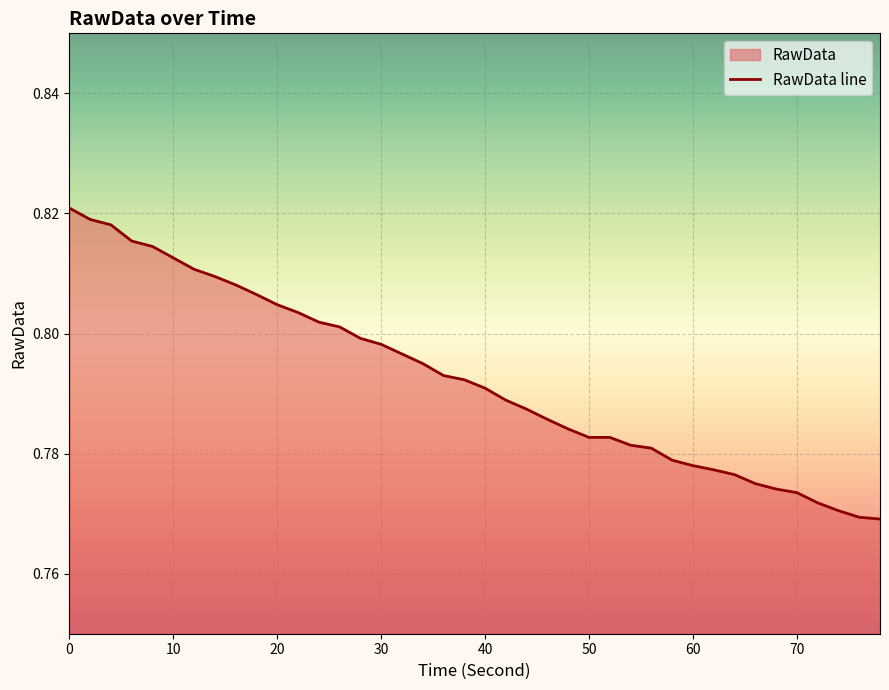

What is the sum of all values?

31.7